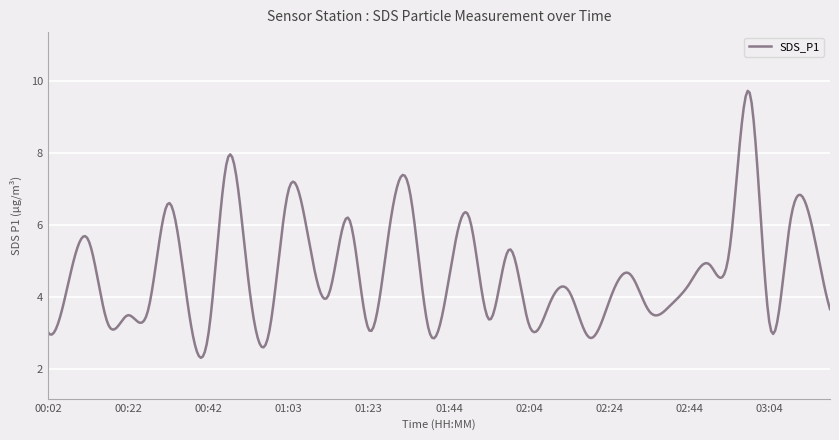

What is the minimum value shown in the chart?

2.3